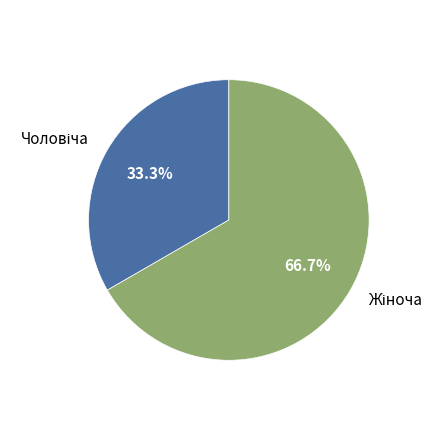

Is there a majority slice in this chart?

Yes